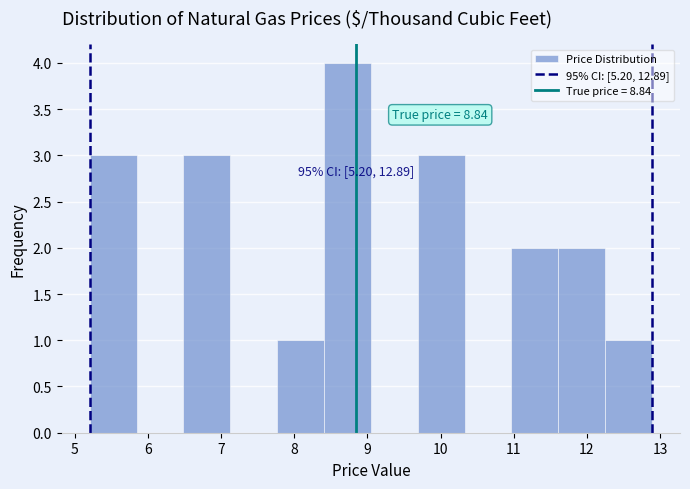

Over which range of the x-axis is the bar tallest?

8.4 to 9.0